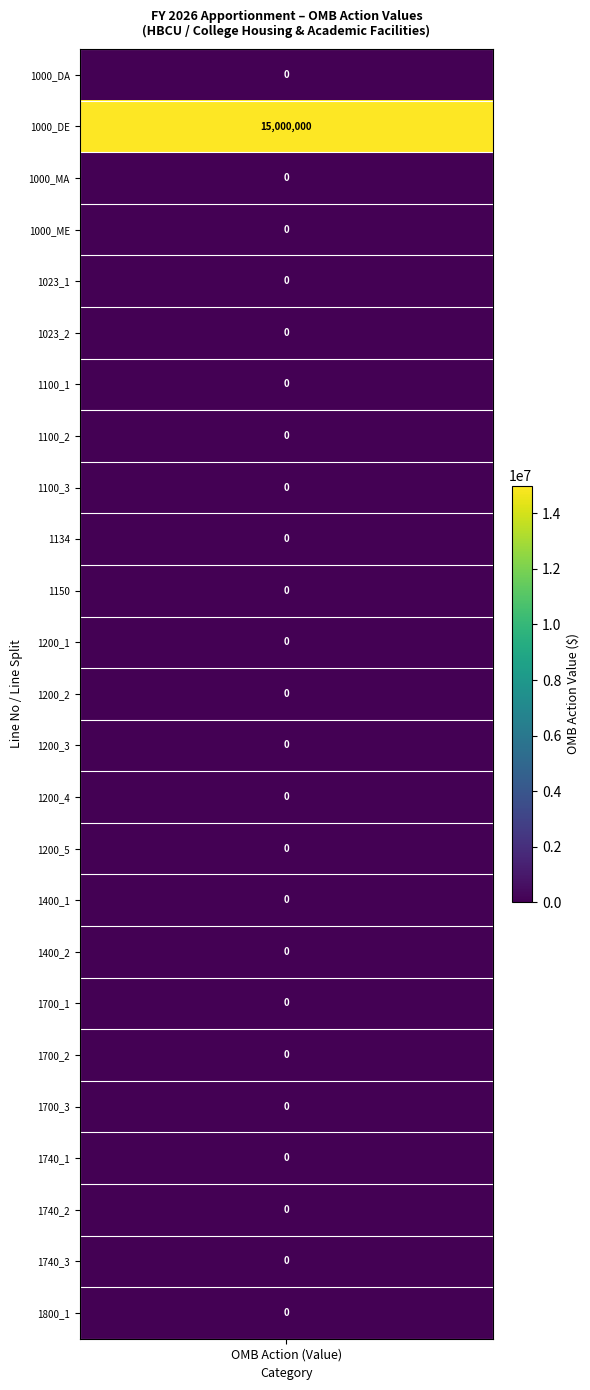

Is the value of 1000 at DE greater than the value of 1800 at DE?

Yes